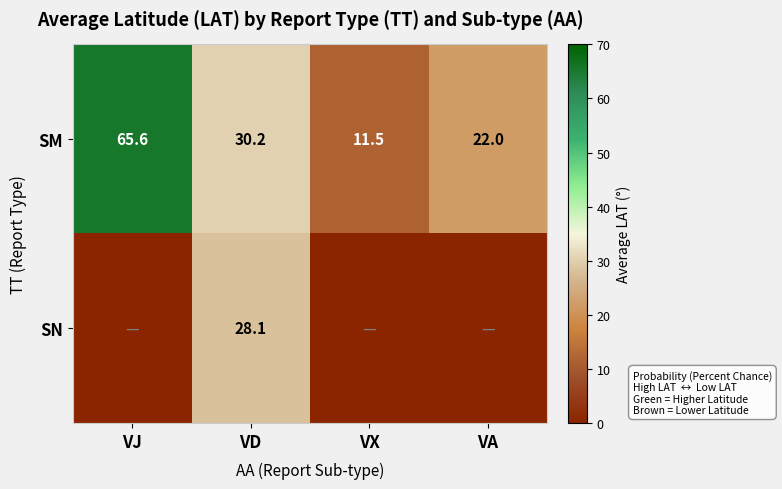

What is the difference between the SM values at VX and VJ?

54.1